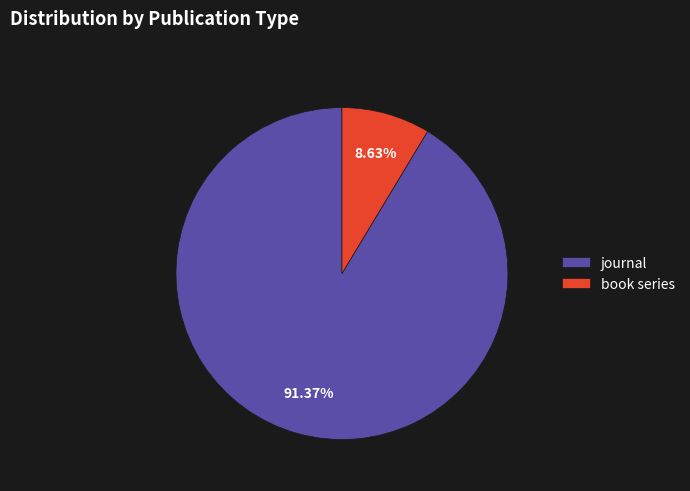

Is it true that book series is 9% of the pie?

True